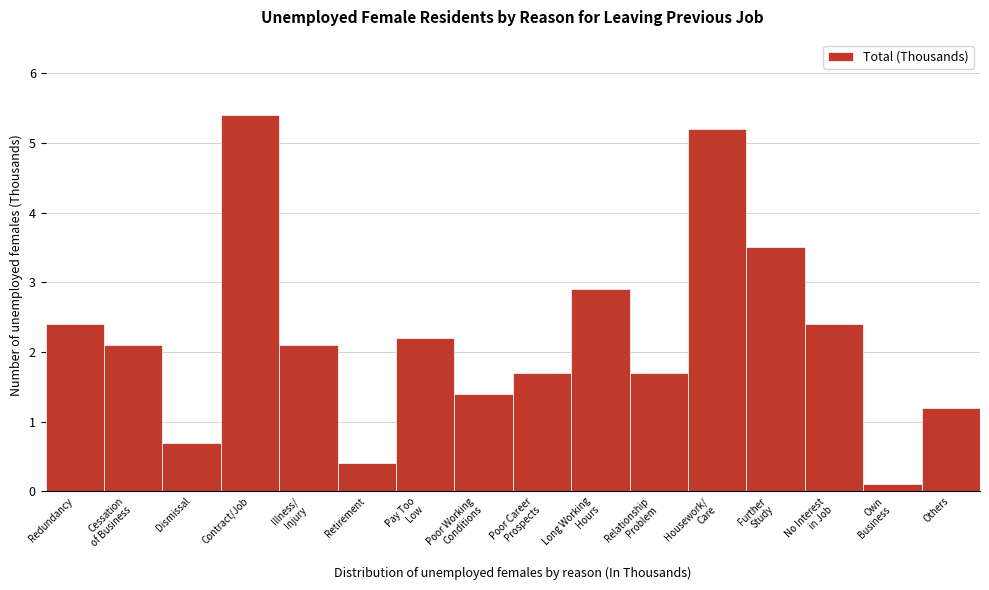

Reading left to right, transcribe all the data shown in this chart.

2.4	2.1	0.7	5.4	2.1	0.4	2.2	1.4	1.7	2.9	1.7	5.2	3.5	2.4	0.1	1.2